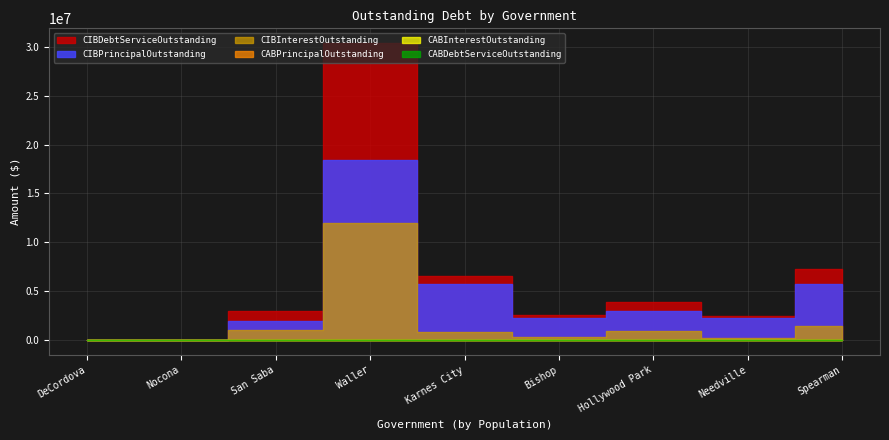

Reading left to right, list all the values displayed in this chart.

CIBPrincipalOutstanding: DeCordova=0.0	Nocona=0.0	San Saba=1972000.0	Waller=18385000.0	Karnes City=5745000.0	Bishop=2296000.0	Hollywood Park=2960000.0	Needville=2245000.0	Spearman=5760000.0
CIBInterestOutstanding: DeCordova=0.0	Nocona=0.0	San Saba=1022991.2	Waller=11977065.7	Karnes City=782546.5	Bishop=271424.0	Hollywood Park=940065.2	Needville=252542.5	Spearman=1488049.9
CIBDebtServiceOutstanding: DeCordova=0.0	Nocona=0.0	San Saba=2994991.2	Waller=30362065.7	Karnes City=6527546.5	Bishop=2567424.0	Hollywood Park=3900065.2	Needville=2497542.5	Spearman=7248049.9
CABPrincipalOutstanding: DeCordova=0.0	Nocona=0.0	San Saba=0.0	Waller=0.0	Karnes City=0.0	Bishop=0.0	Hollywood Park=0.0	Needville=0.0	Spearman=0.0
CABInterestOutstanding: DeCordova=0.0	Nocona=0.0	San Saba=0.0	Waller=0.0	Karnes City=0.0	Bishop=0.0	Hollywood Park=0.0	Needville=0.0	Spearman=0.0
CABDebtServiceOutstanding: DeCordova=0.0	Nocona=0.0	San Saba=0.0	Waller=0.0	Karnes City=0.0	Bishop=0.0	Hollywood Park=0.0	Needville=0.0	Spearman=0.0